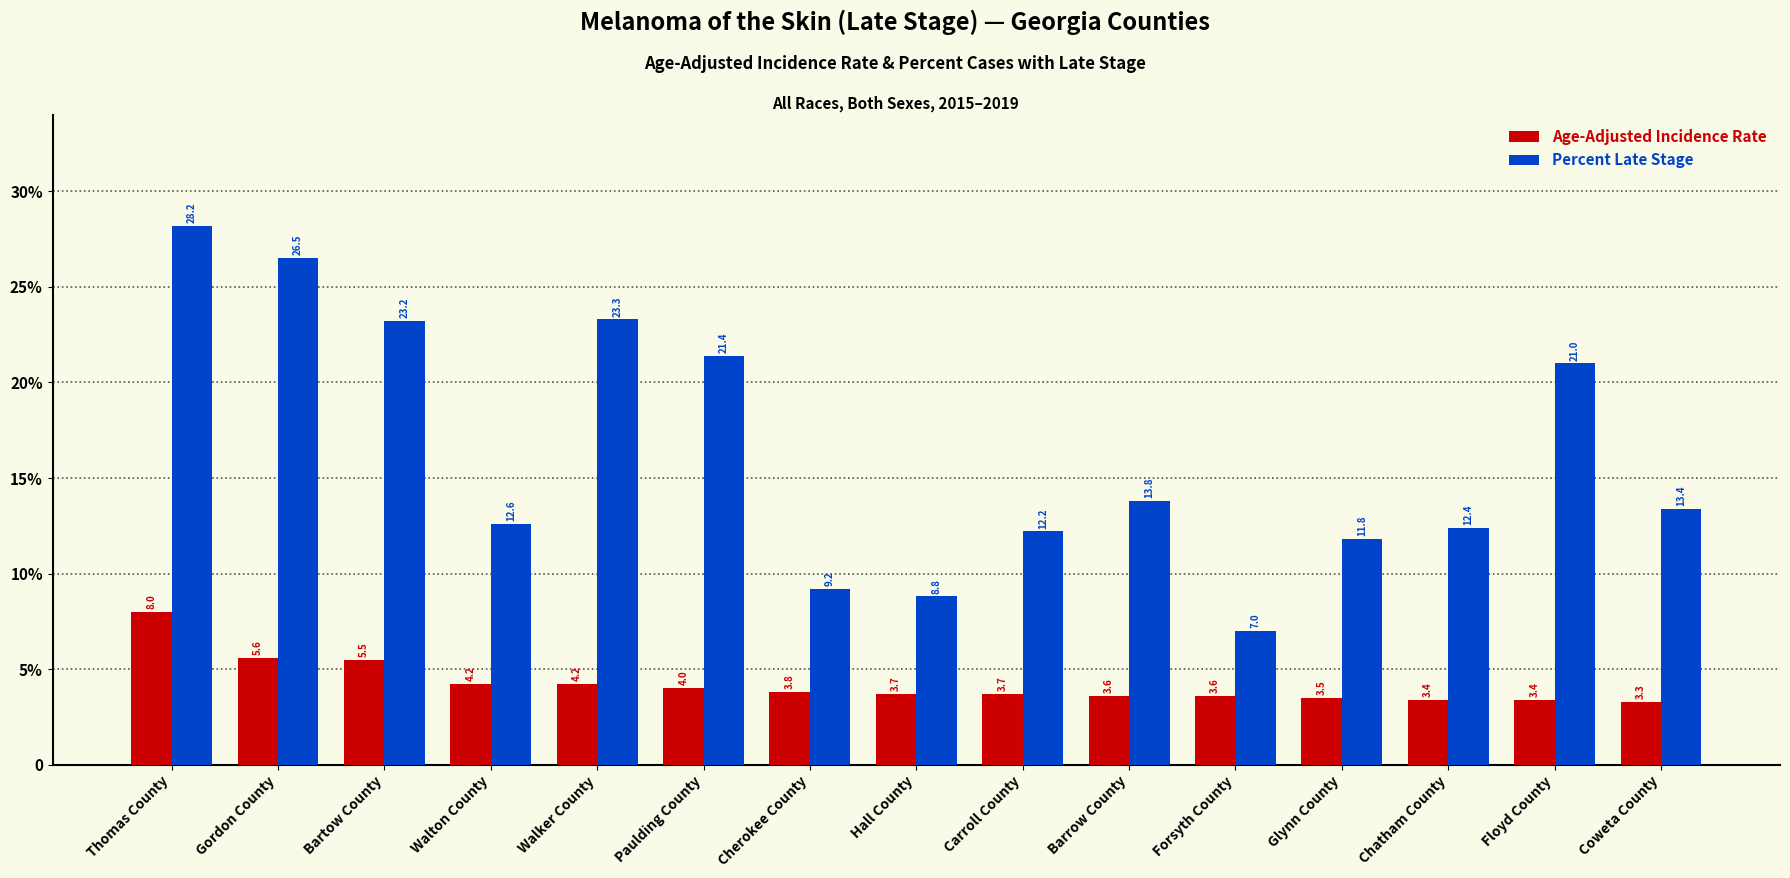

What is the spread (max minus min) of values at Hall County?

5.1